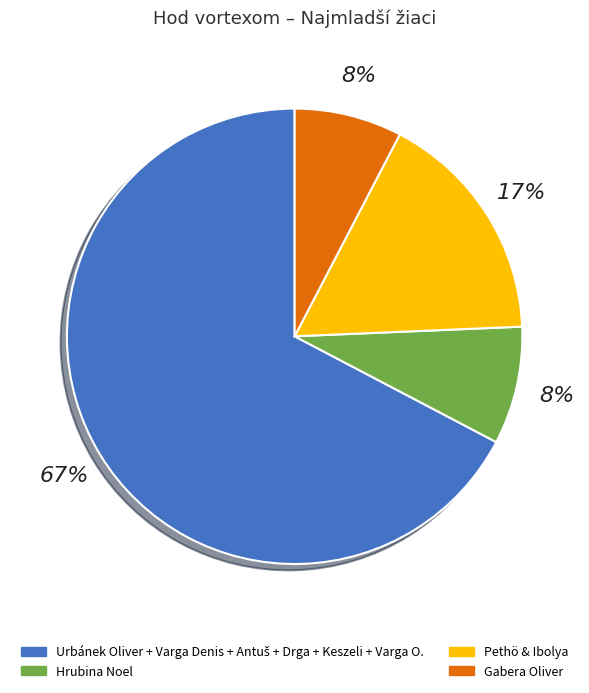

Is there any slice that represents more than half of the pie?

Yes